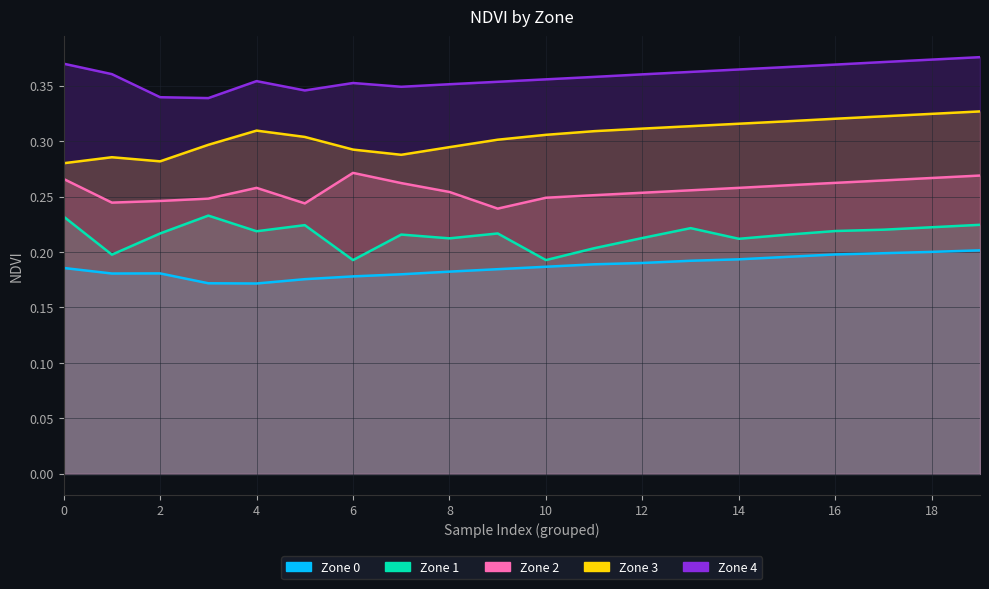

True or false: Zone 3 and Zone 4 cross at least once.

False